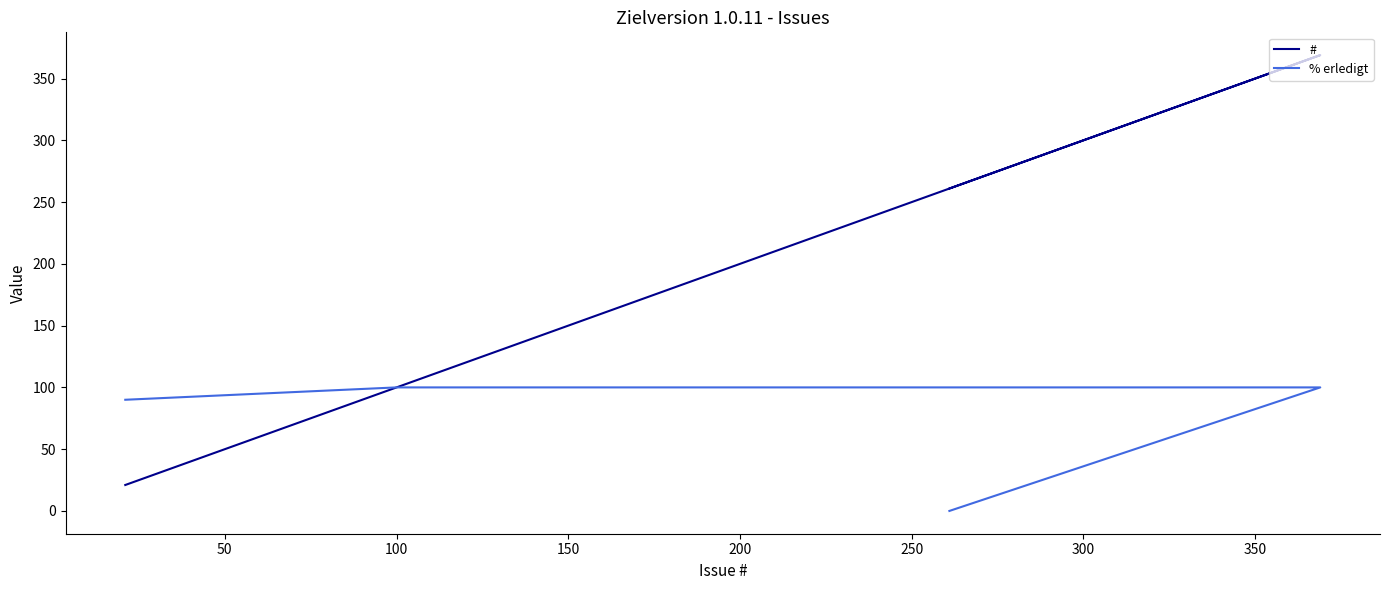

Which series has the widest spread of values?

#